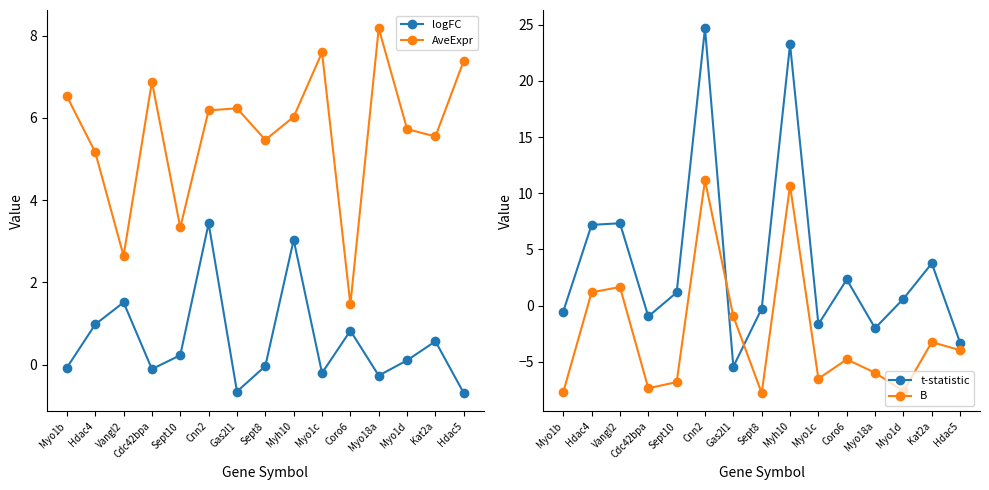

At which label is AveExpr closest to 4?

Sept10